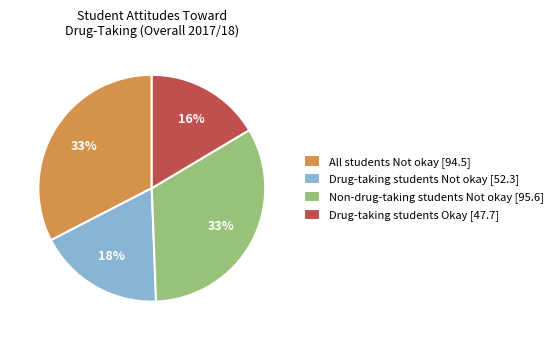

Is the sum of Drug-taking students Okay [47.7] and Drug-taking students Not okay [52.3] greater than half?

No